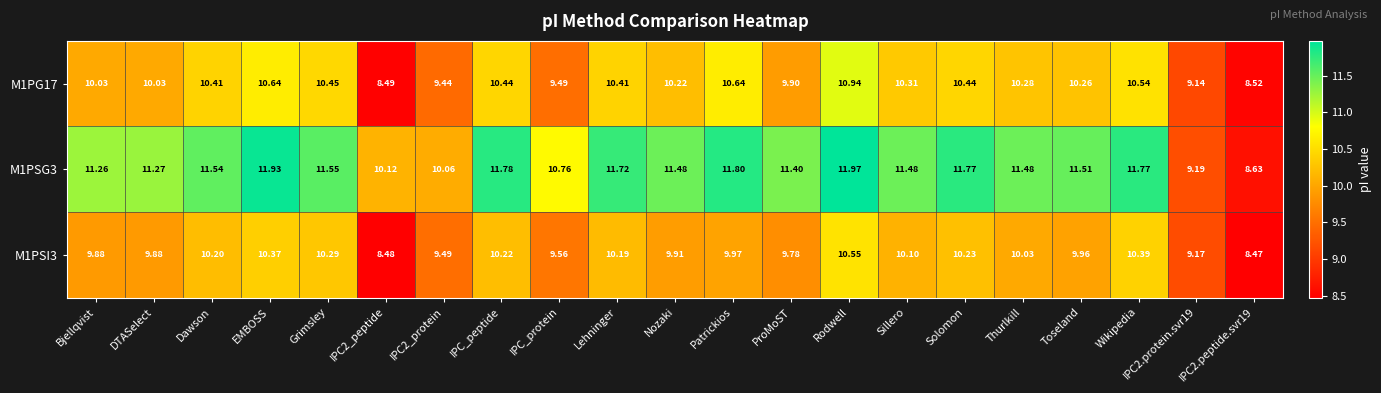

Which category has the highest value in the M1PSI3 series?

Rodwell